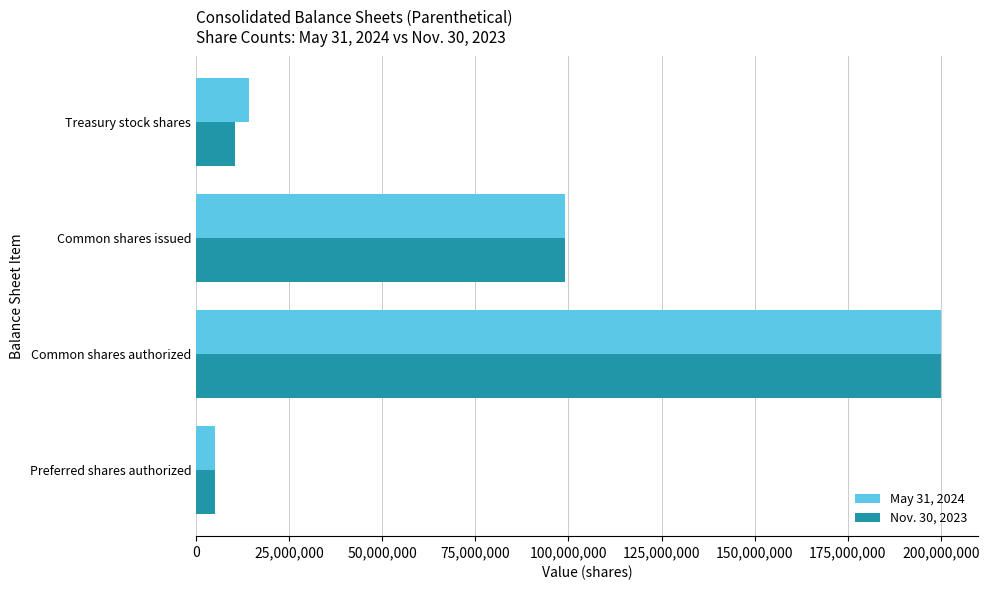

Rank the series by their average value, from highest to lowest.

May 31, 2024, Nov. 30, 2023